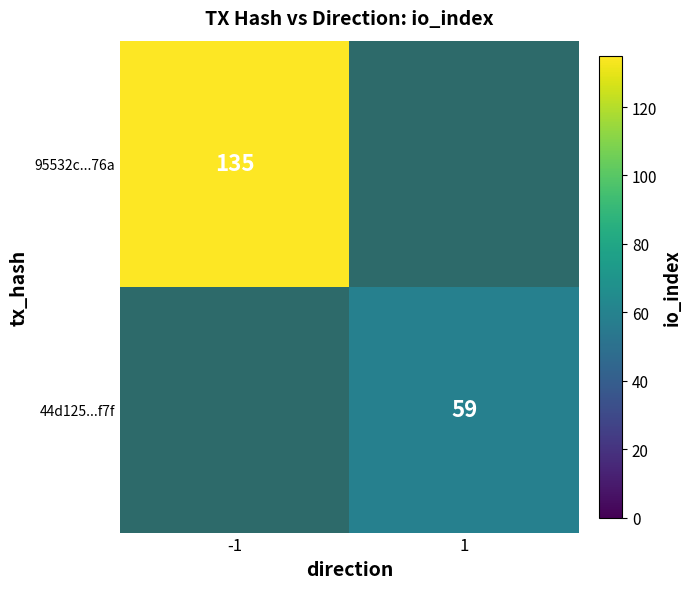

How many series are shown in this chart?

2